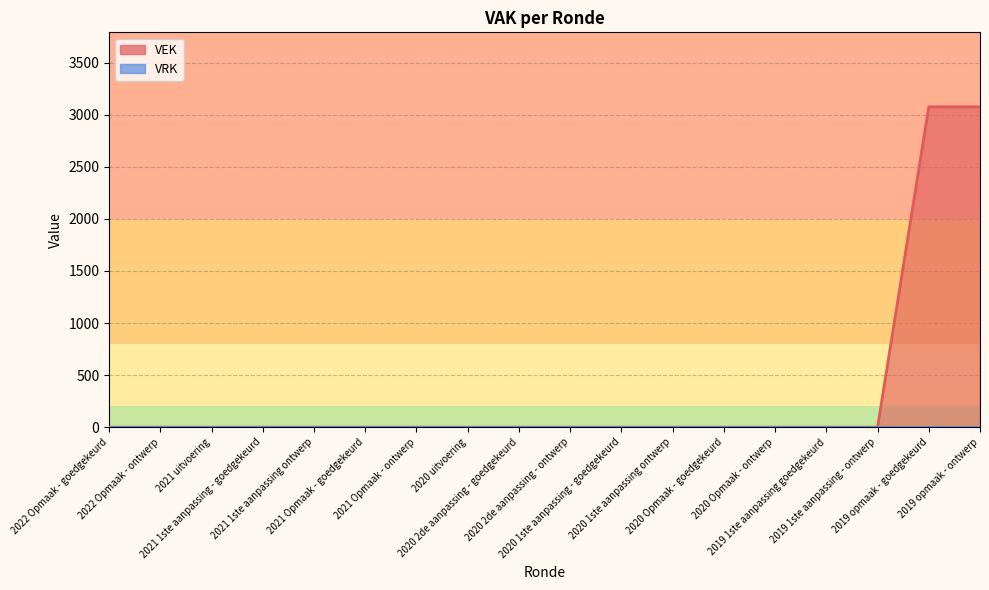

What is the difference between the maximum and second lowest values?

3076